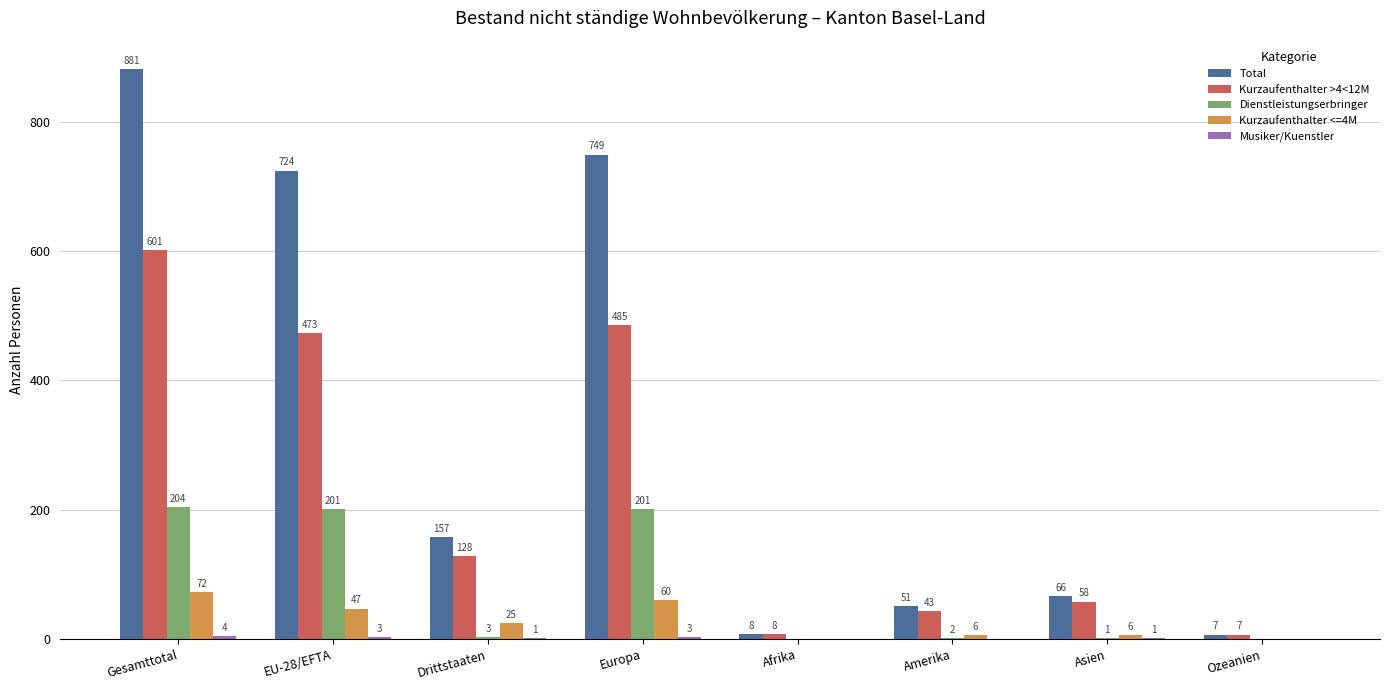

What is the maximum value shown in the chart?

881